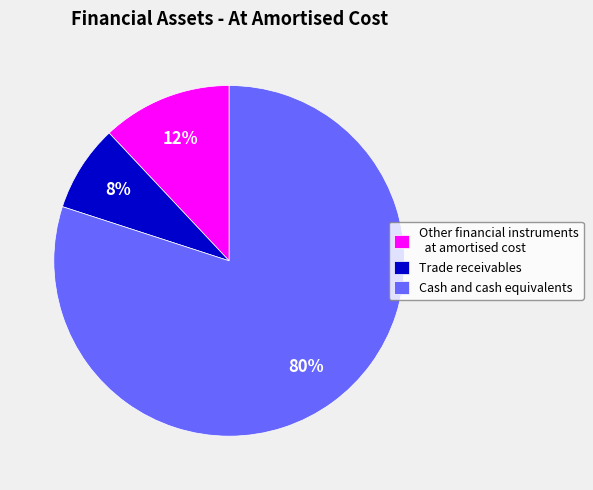

Is it true that Cash and cash equivalents is 80% of the pie?

True